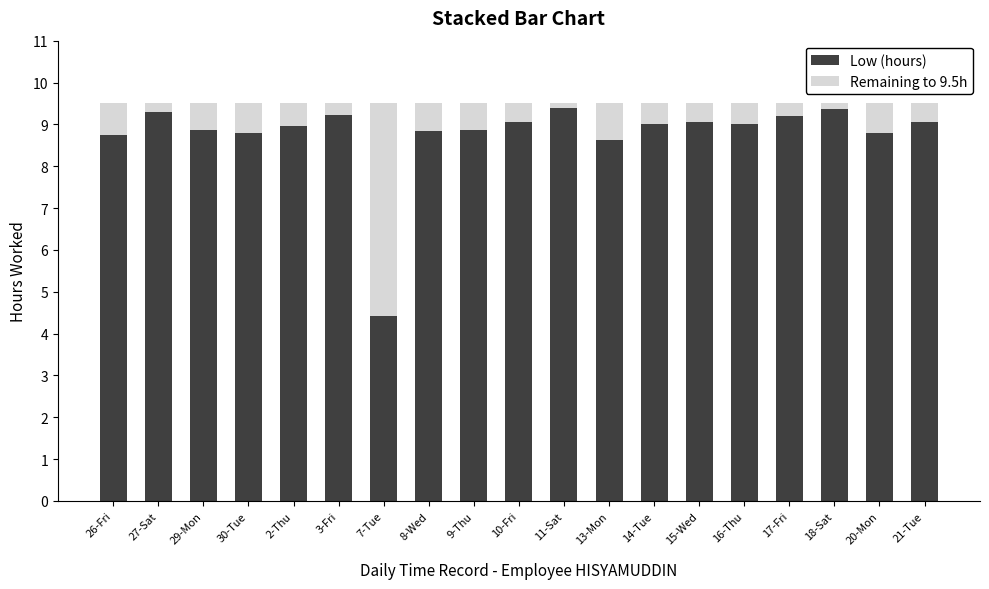

What is the average value of the Low (hours) series?

8.8